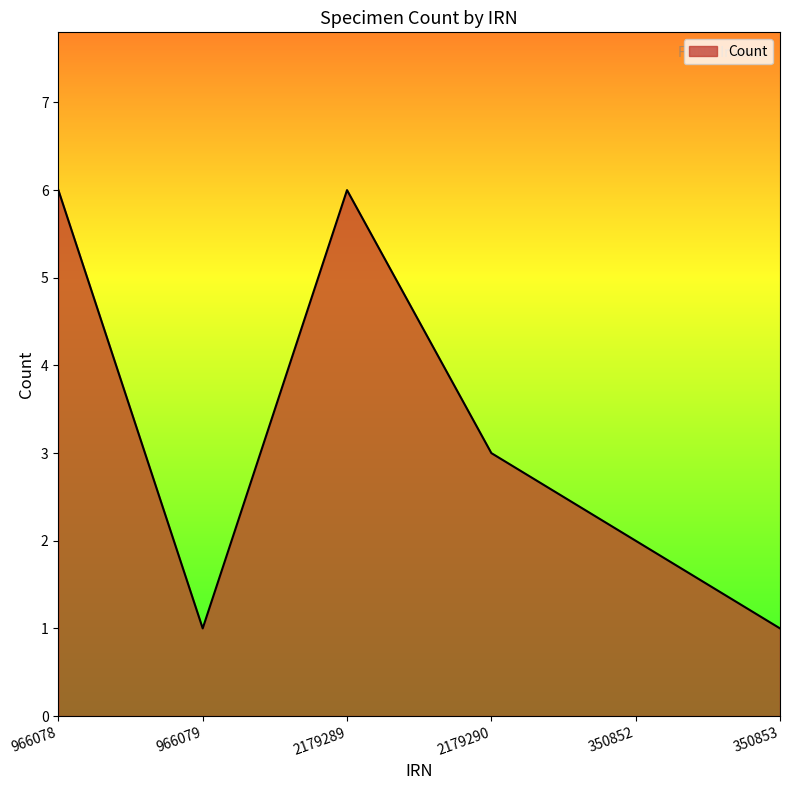

What position from the left is 966079?

2